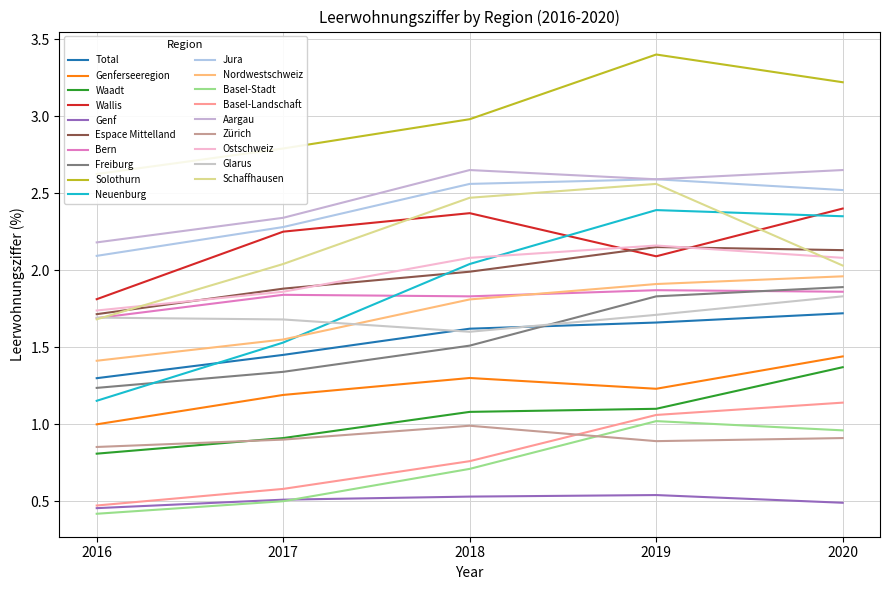

Rank the categories by 2020 value from lowest to highest.

Genf, Zürich, Basel-Stadt, Basel-Landschaft, Waadt, Genferseeregion, Total, Glarus, Bern, Freiburg, Nordwestschweiz, Schaffhausen, Ostschweiz, Espace Mittelland, Neuenburg, Wallis, Jura, Aargau, Solothurn